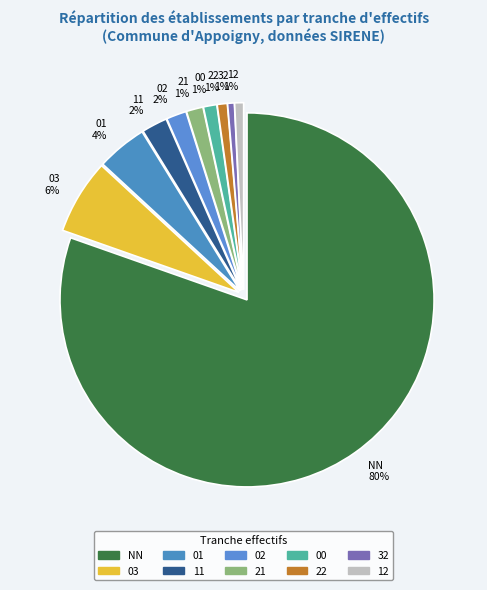

True or false: 32 1% accounts for 1% of the total.

True